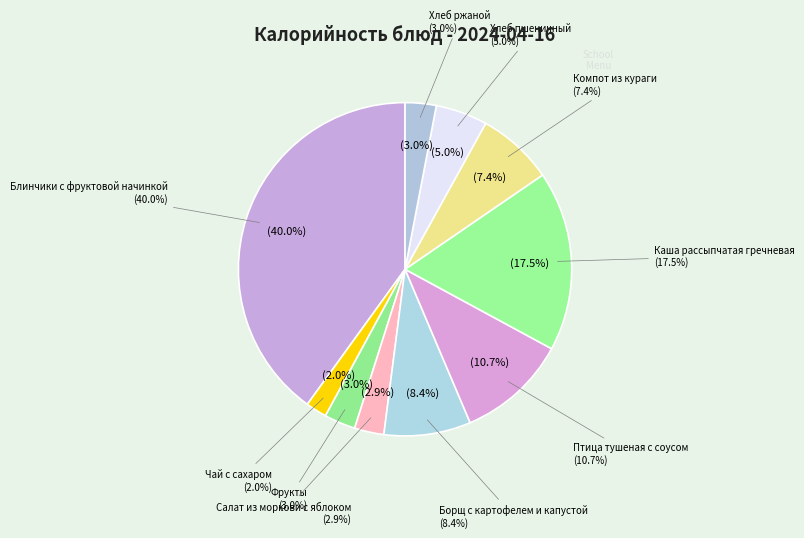

Which has a higher value, Блинчики с фруктовой начинкой or Салат из моркови с яблоком?

Блинчики с фруктовой начинкой